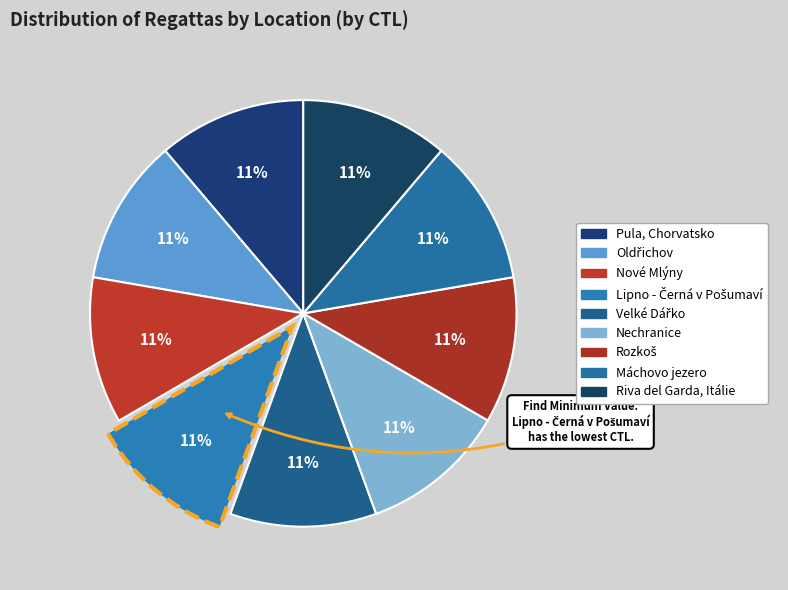

To the nearest percent, what is the average slice percentage?

11%